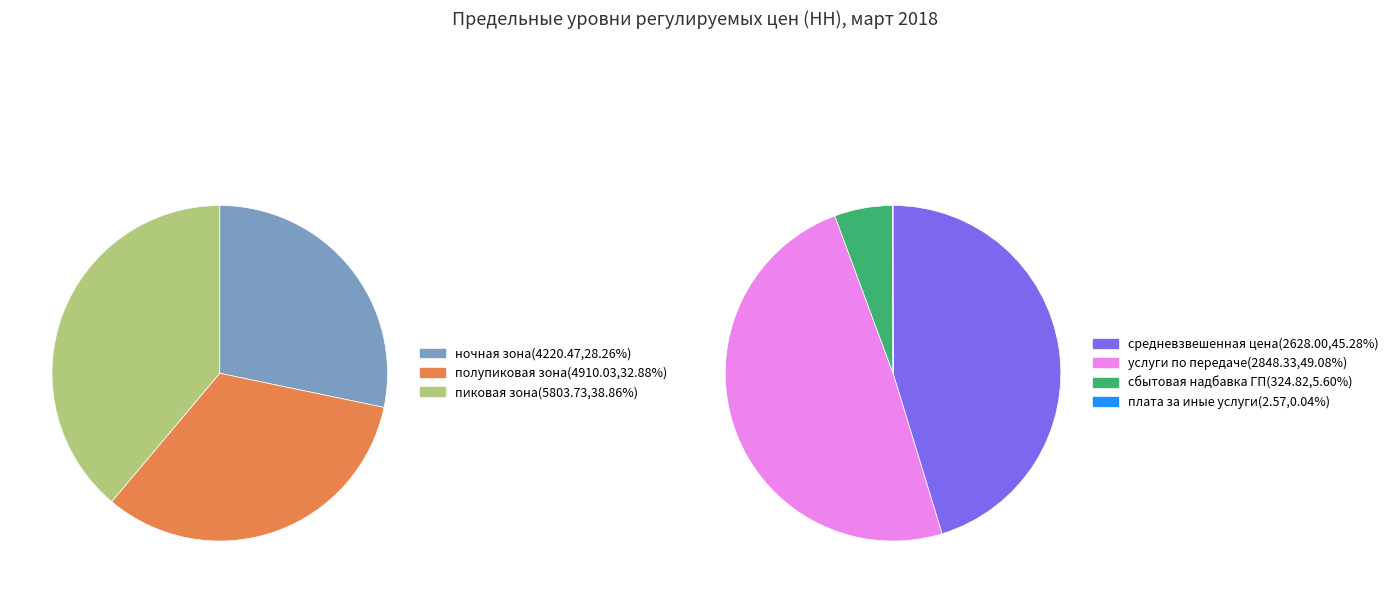

Does any single category account for the majority?

No